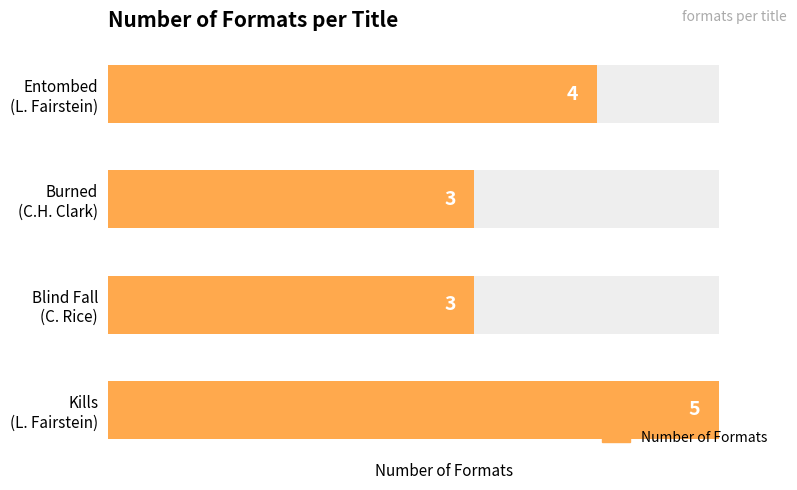

Count the number of categories in the chart.

4